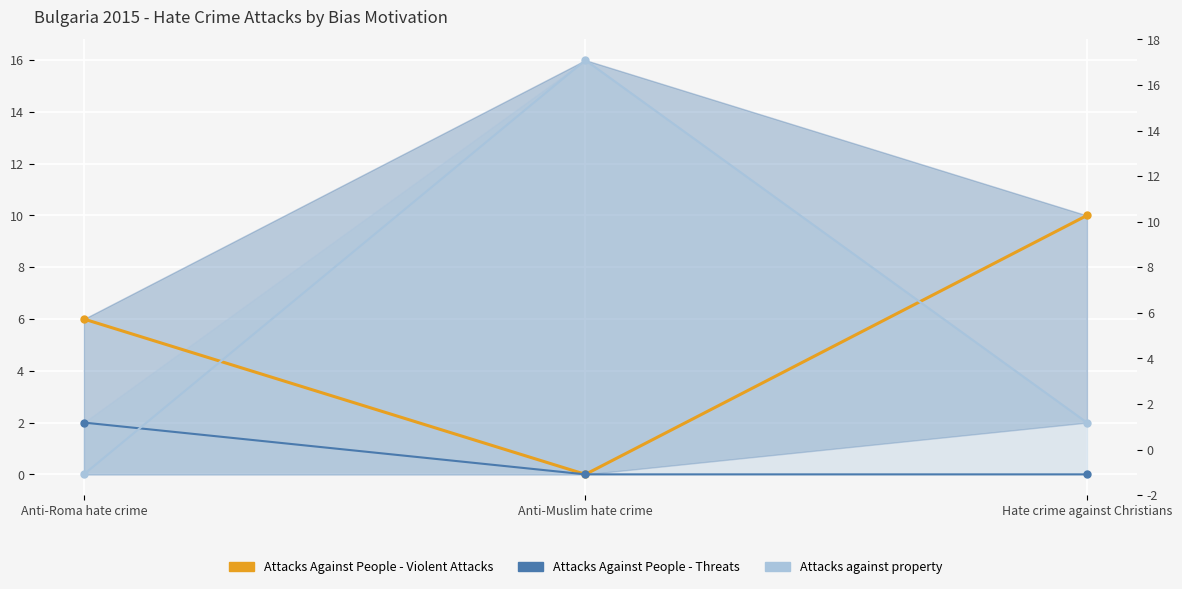

Is it true that Attacks Against People - Threats equals 0 at Anti-Muslim hate crime?

True